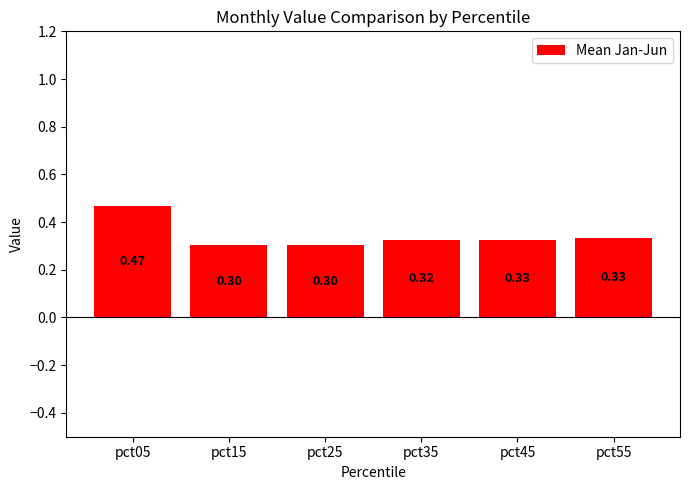

What is the sum of the values at pct05 and pct25?

0.8